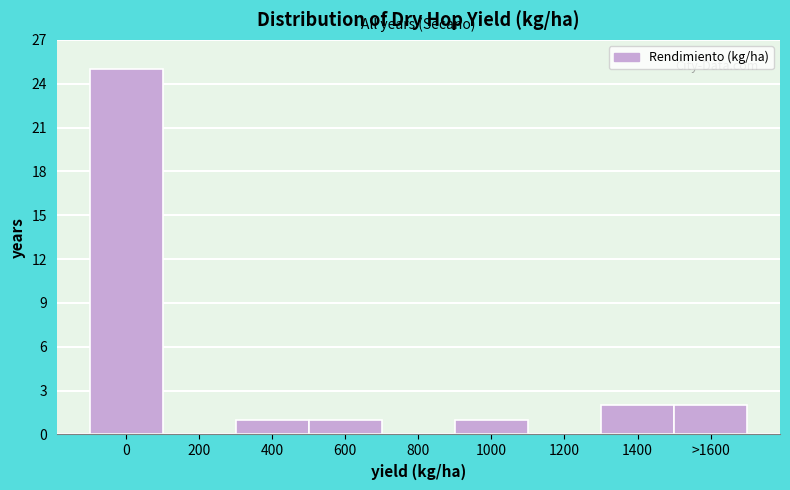

Reading right to left, transcribe all the data shown in this chart.

>1600=2	1400=2	1200=0	1000=1	800=0	600=1	400=1	200=0	0=25